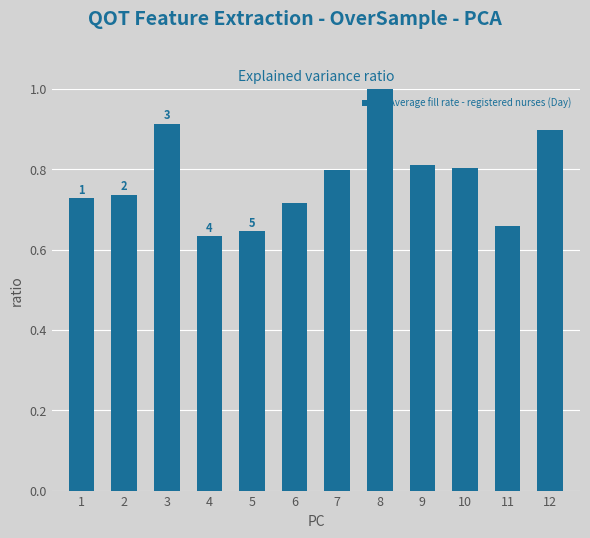

What is the difference between the values at 8 and 1?

0.3